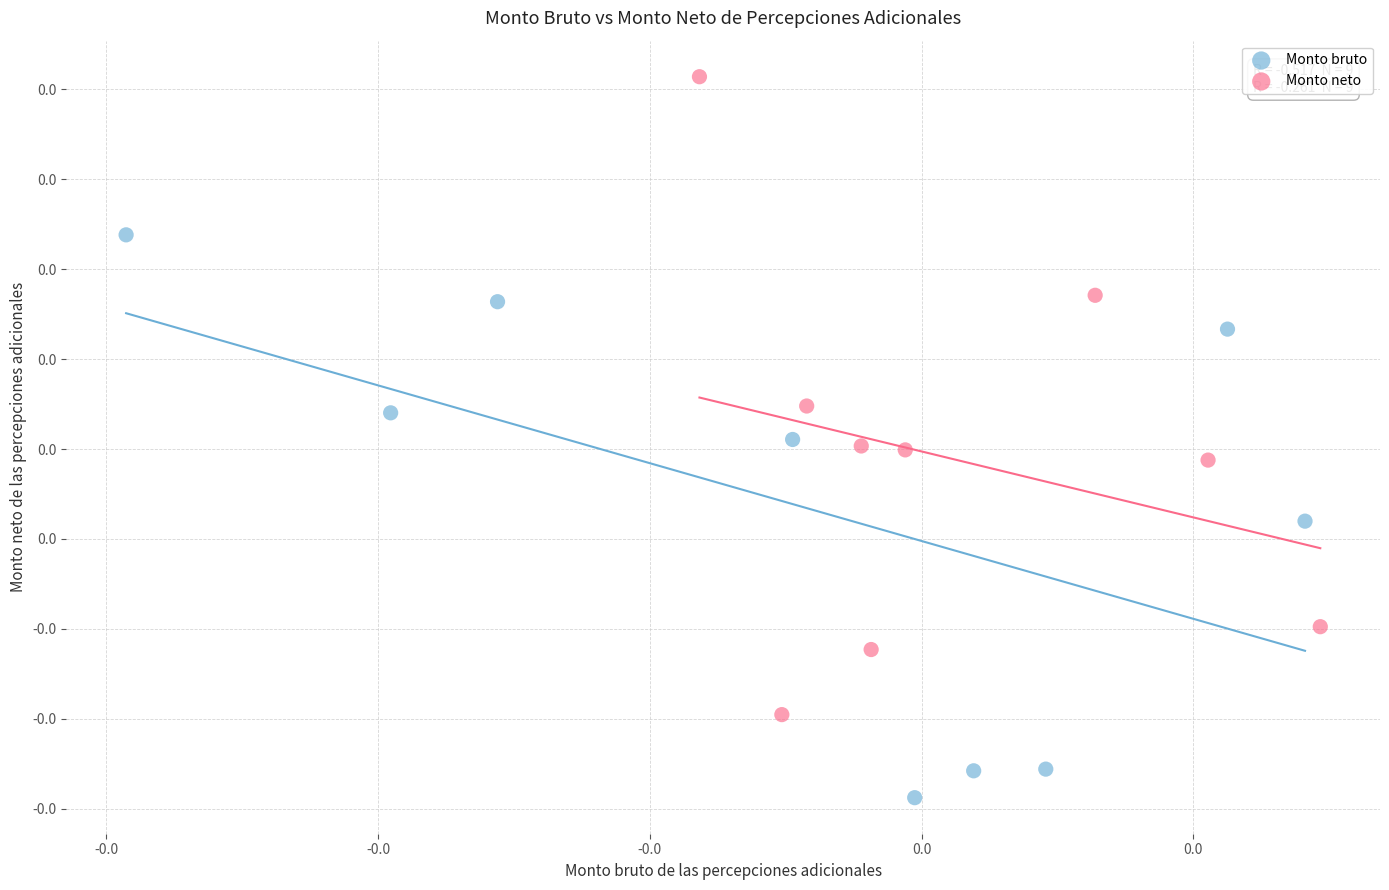

Which series contains the lowest Y value?

Monto bruto